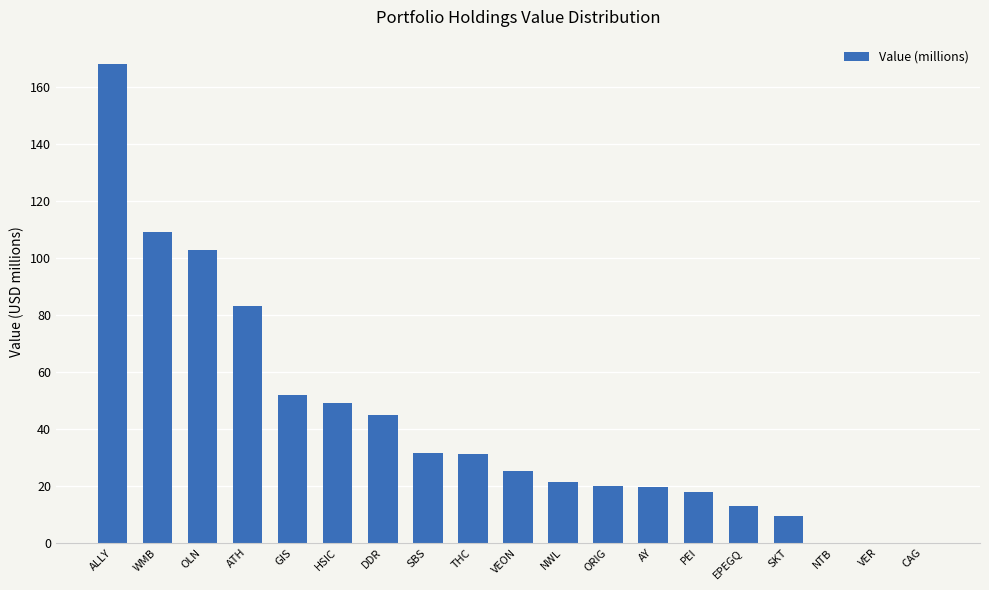

Which label corresponds to the largest value in the chart?

ALLY